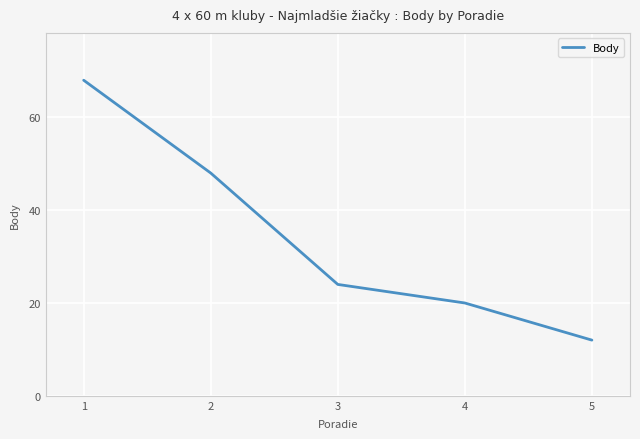

List the labels in order of value, largest first.

1, 2, 3, 4, 5